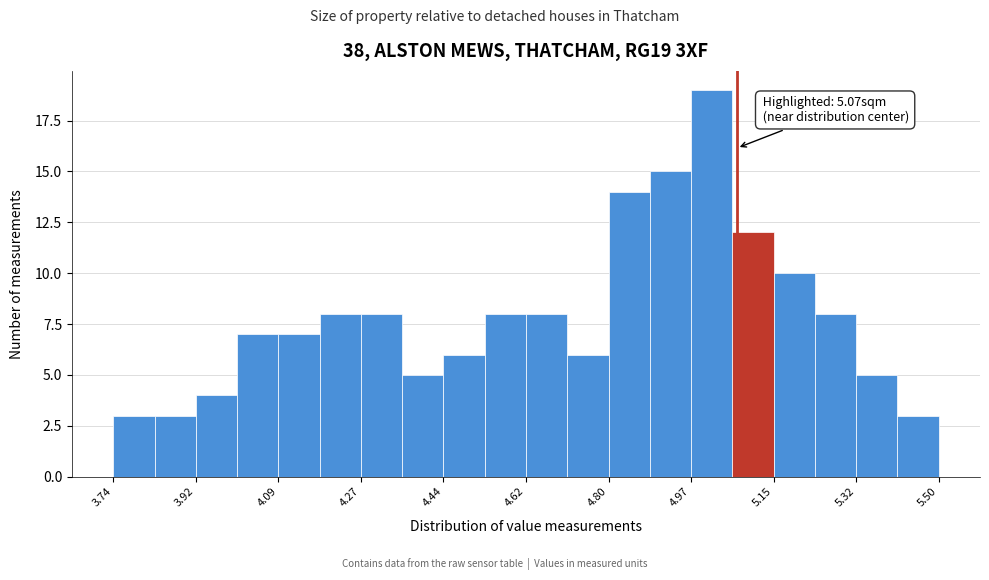

Which range on the x-axis has the tallest bar?

4.972 to 5.060